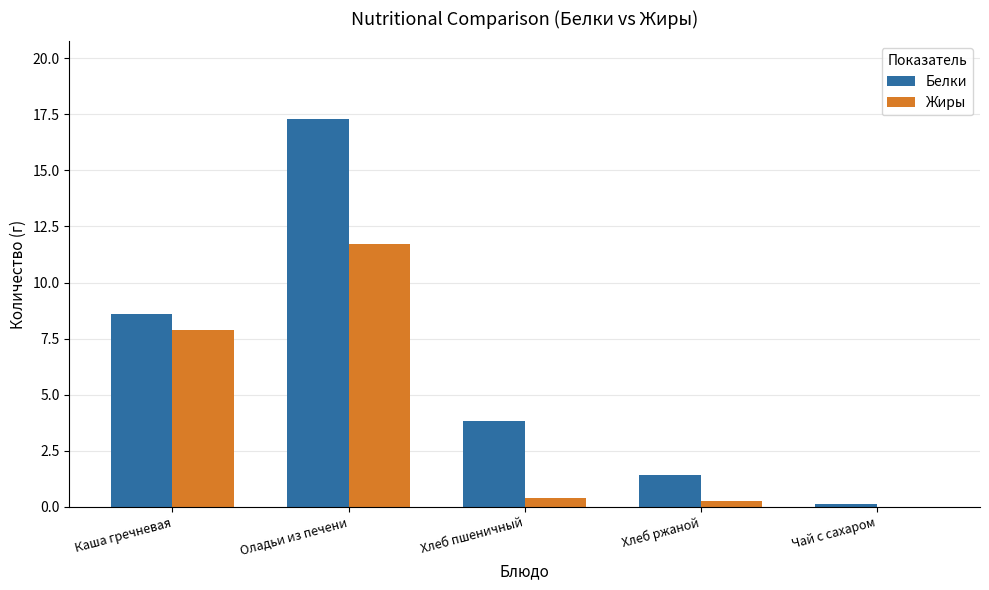

Which category has the highest value across all series?

Оладьи из печени